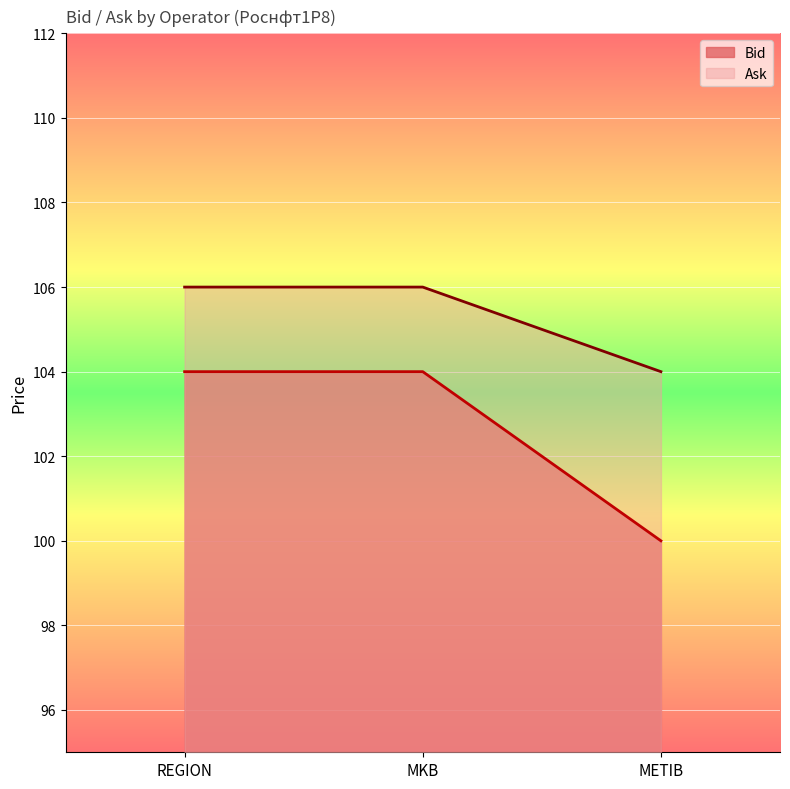

Reading right to left, transcribe all the data shown in this chart.

Bid: 100	104	104
Ask: 104	106	106